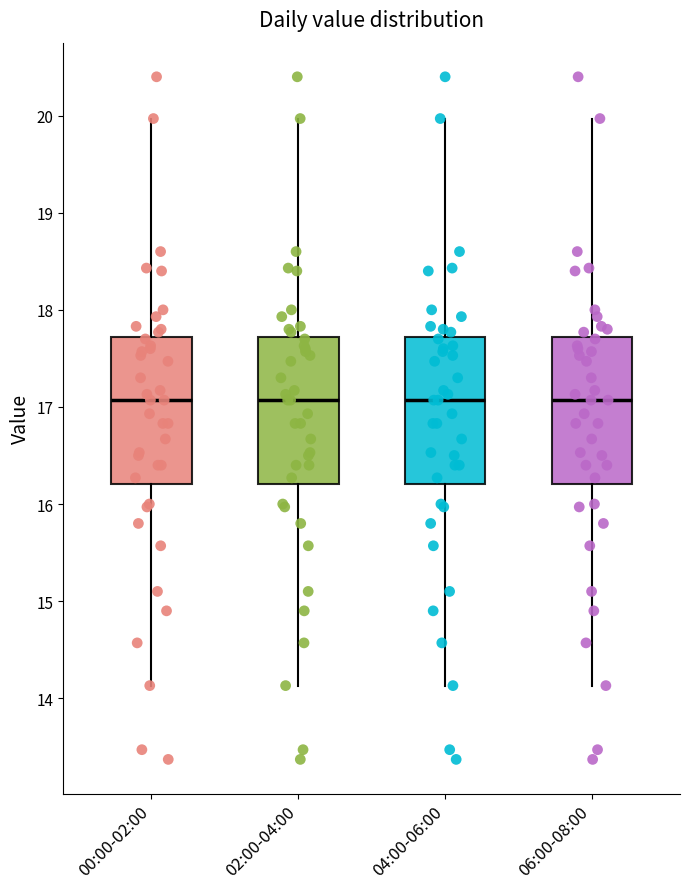

Where is the upper edge of the box for 04:00-06:00 on the y-axis? The values are not printed on the chart, so give them approximately, as read against the axis.

17.7